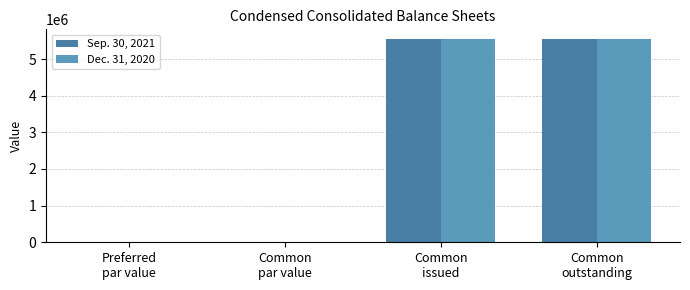

What is the highest value of the Sep. 30, 2021 series?

5533000.0